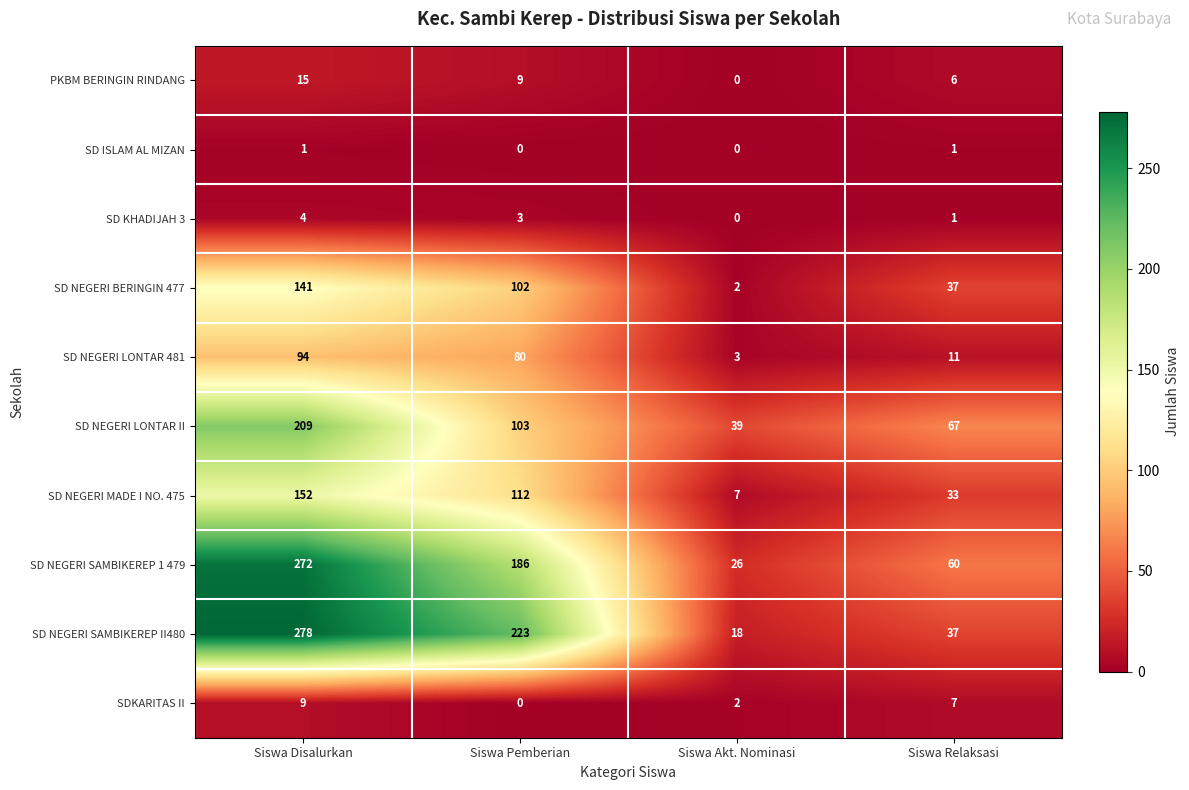

True or false: SD NEGERI LONTAR II has a value of 87 at Siswa Disalurkan.

False